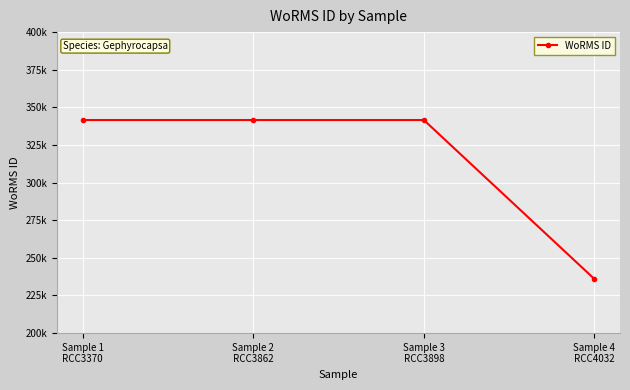

Does the chart have visible grid lines?

Yes